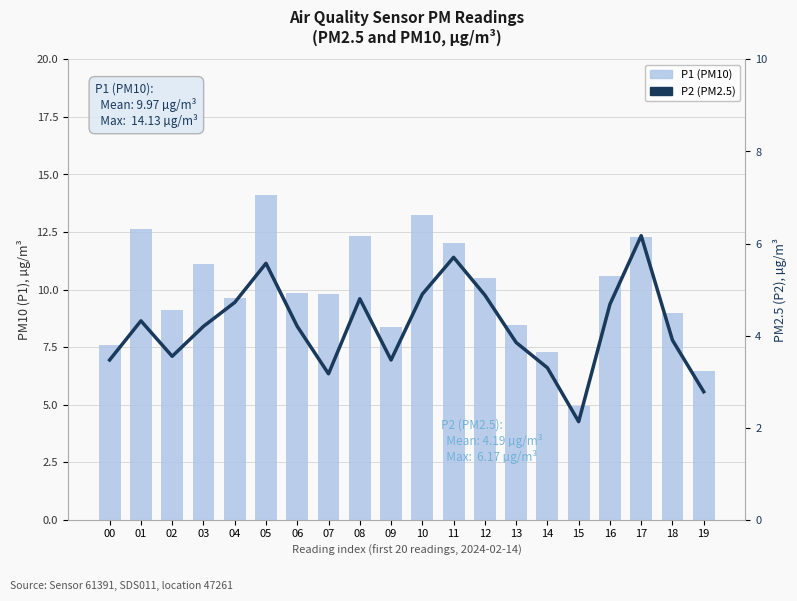

How many distinct data groups are displayed?

2